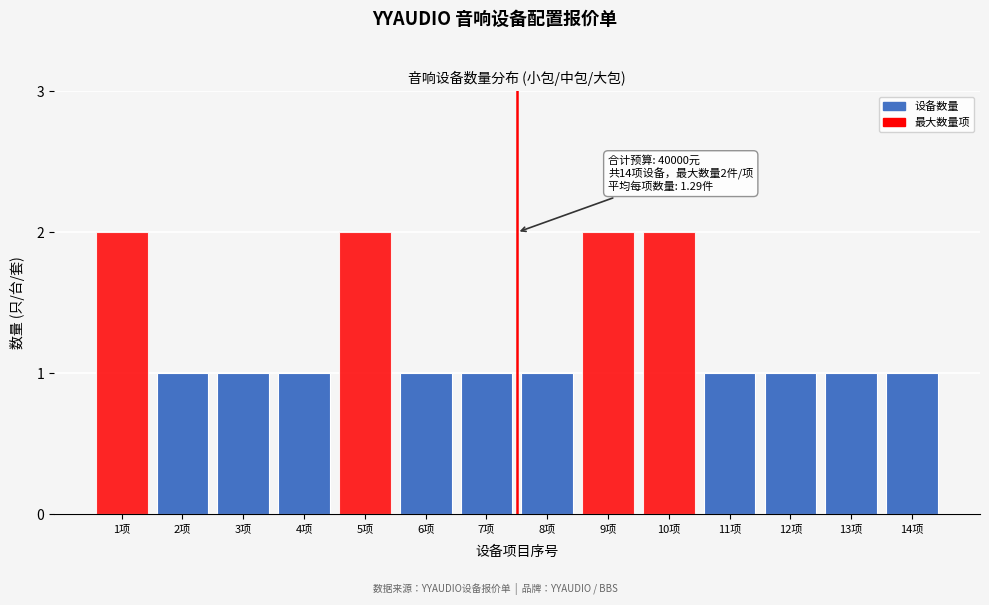

Reading left to right, extract all data points from this chart.

1项=2	2项=1	3项=1	4项=1	5项=2	6项=1	7项=1	8项=1	9项=2	10项=2	11项=1	12项=1	13项=1	14项=1